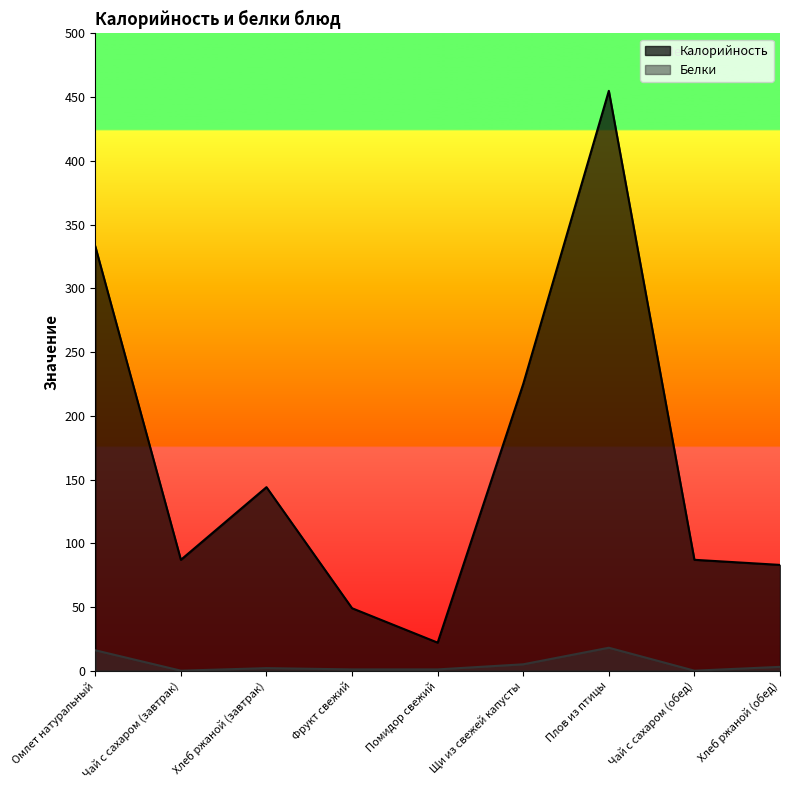

Does the chart display data point markers on the line(s)?

No